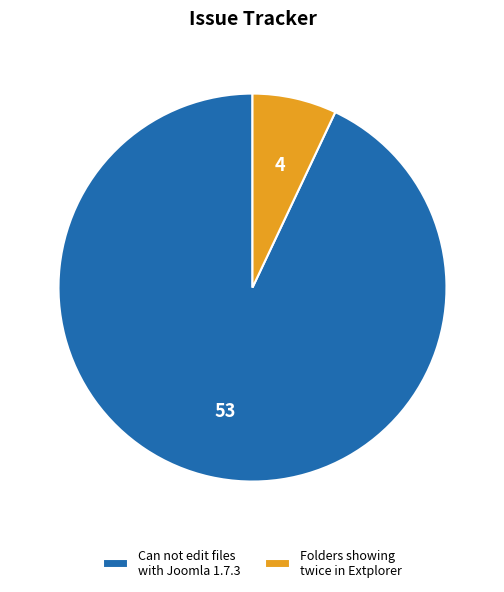

How many slices are in this pie chart?

2